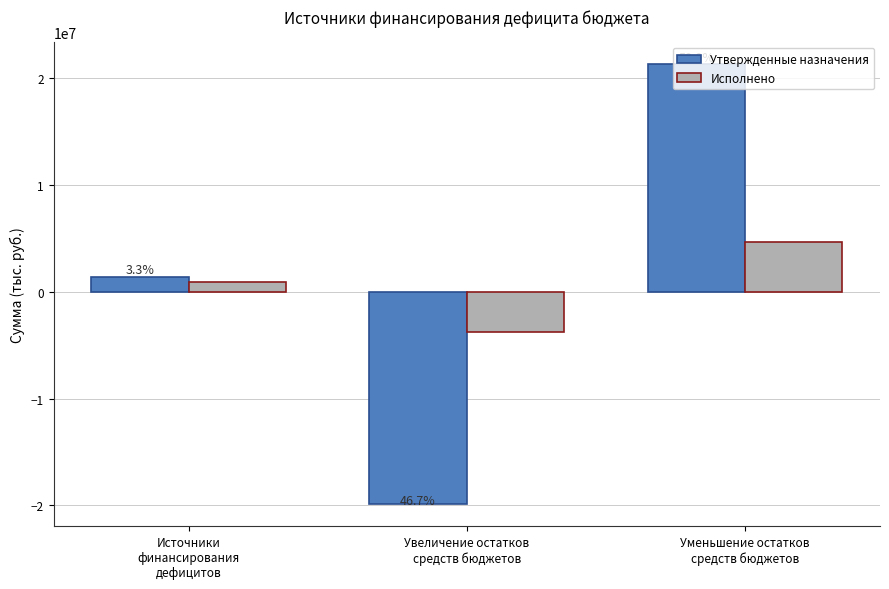

Where does the Исполнено series first go above 903853?

Источники
финансирования
дефицитов